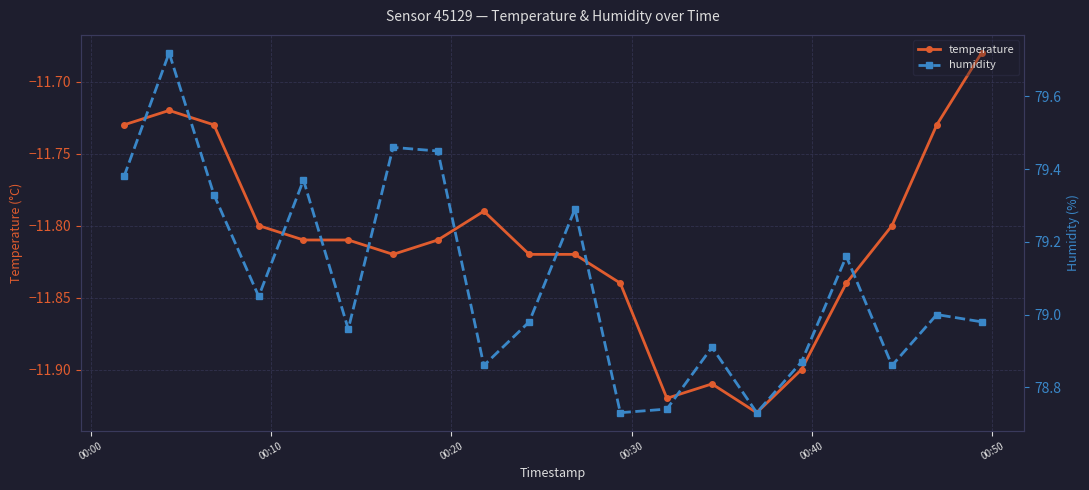

True or false: temperature has more than 0 points higher than both neighbors.

True